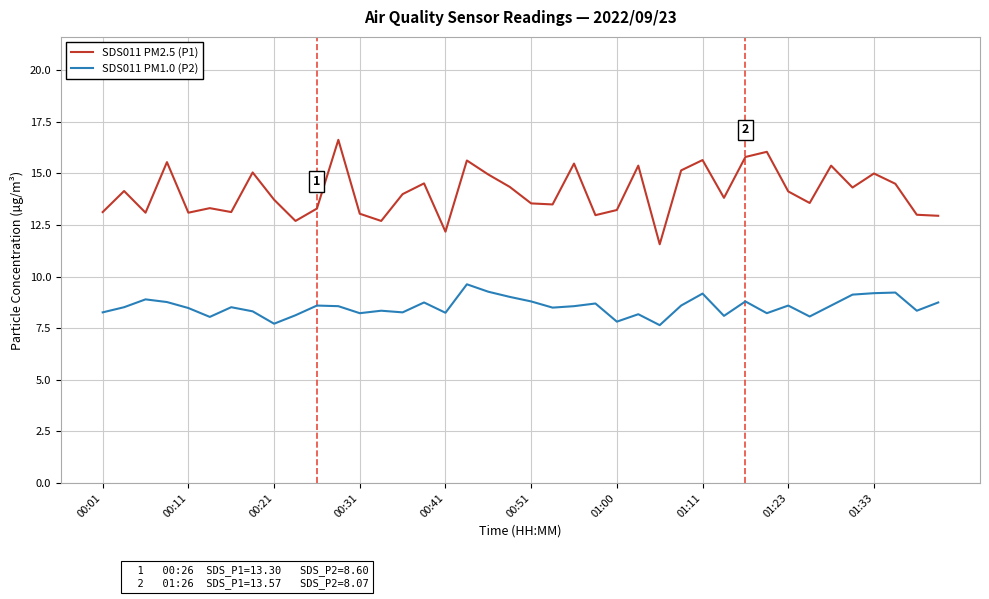

What is the lowest value of the SDS011 PM2.5 (P1) series?

11.6